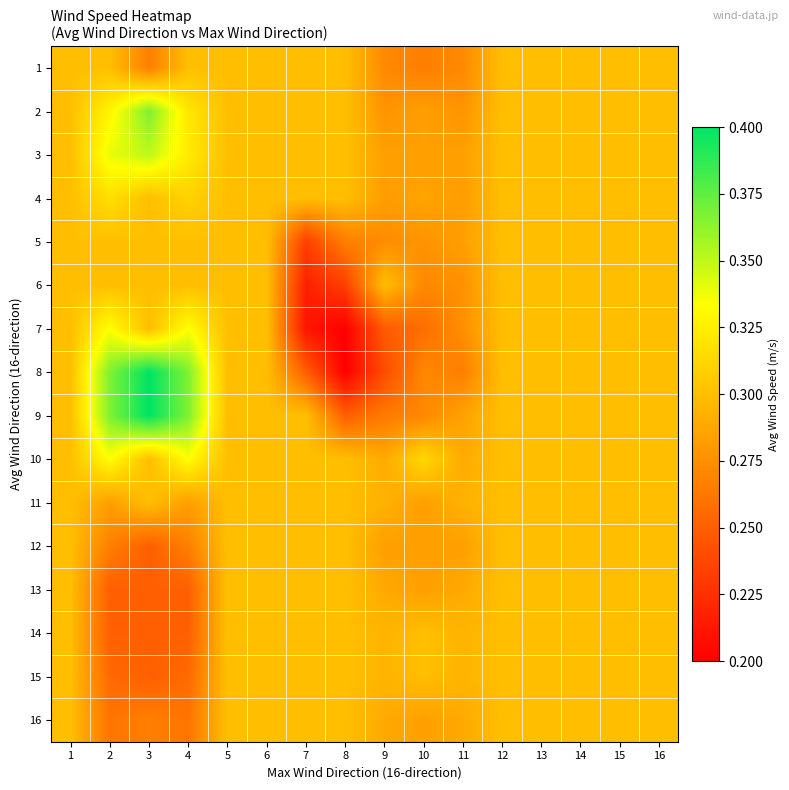

At which category is the sum across all series the highest?

2